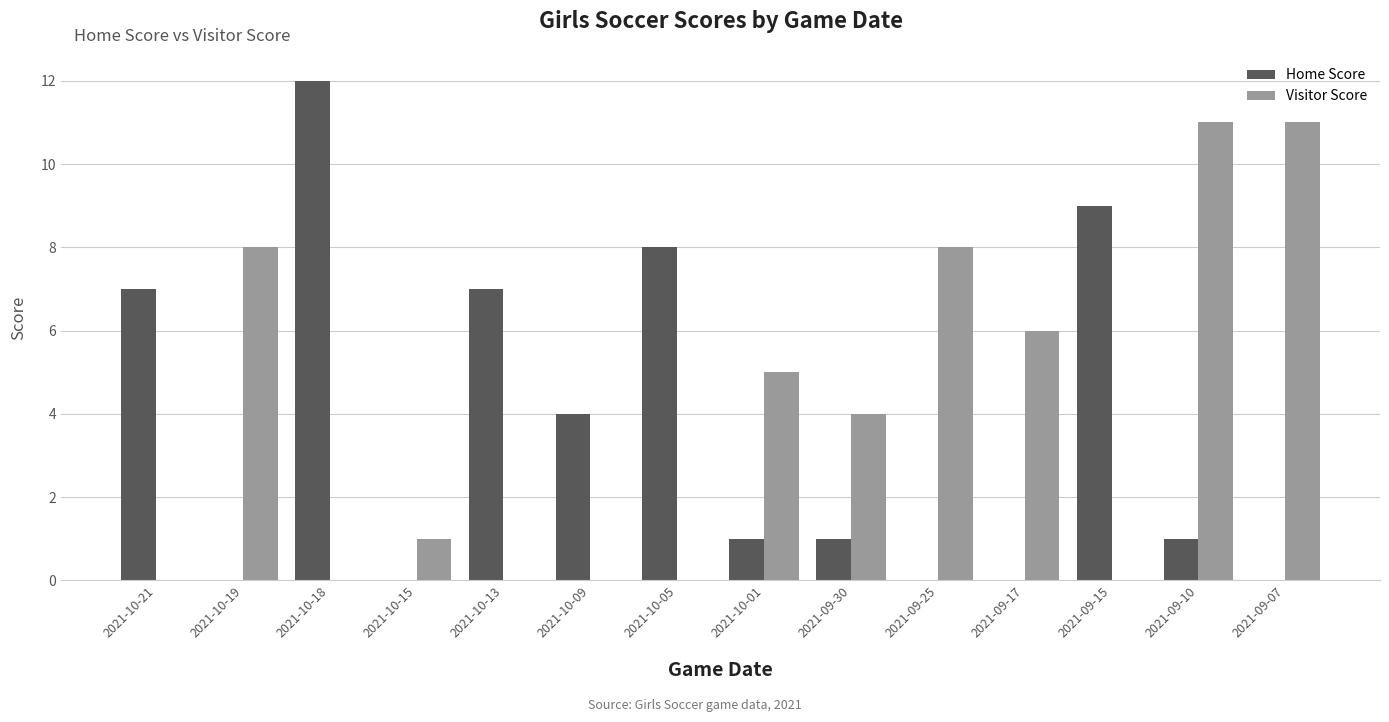

True or false: Home Score has a value of 4 at 2021-10-09.

True